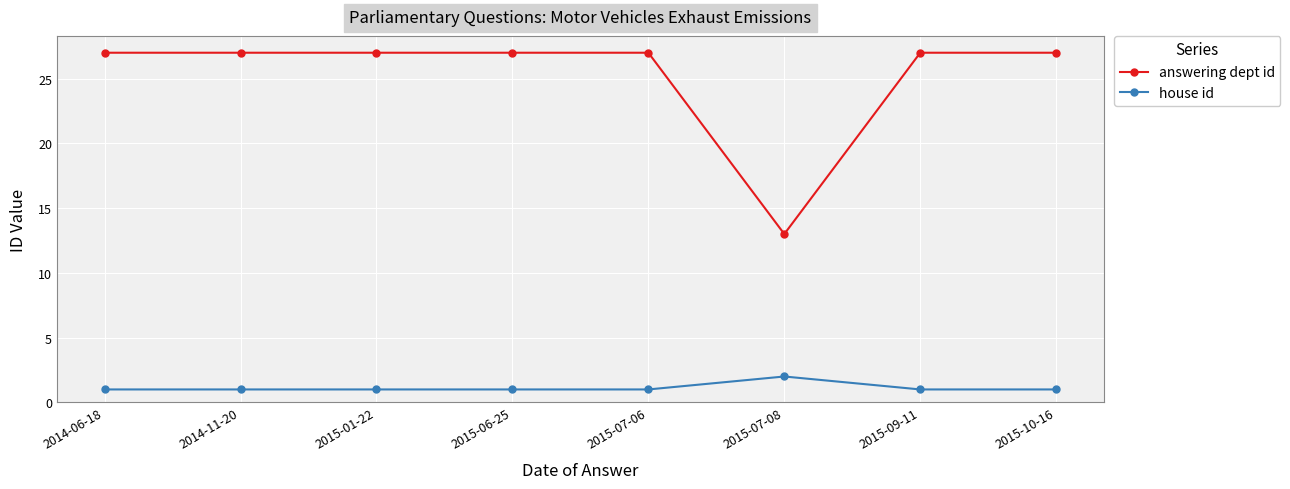

What is the difference between the house id values at 2015-06-25 and 2015-07-08?

1